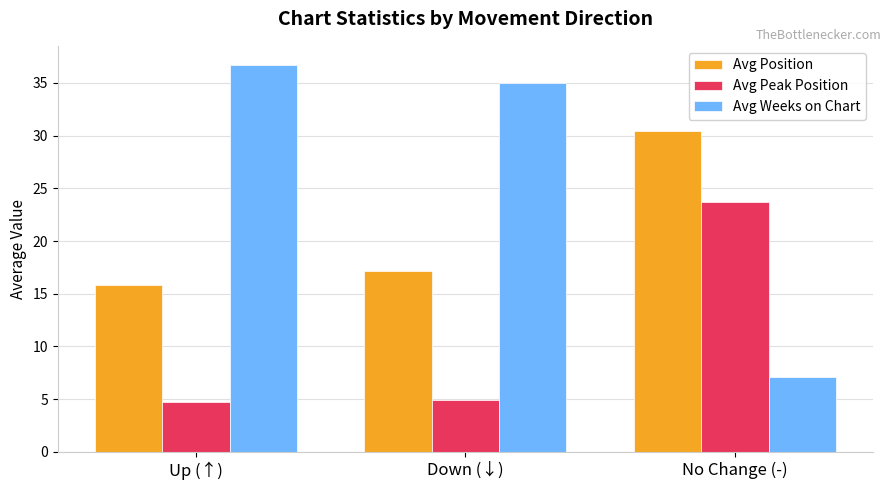

At which label does Avg Position first exceed 17?

Down (↓)